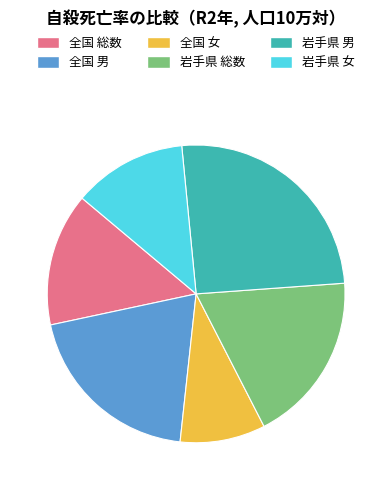

Which has a higher value, 岩手県 男 or 岩手県 女?

岩手県 男